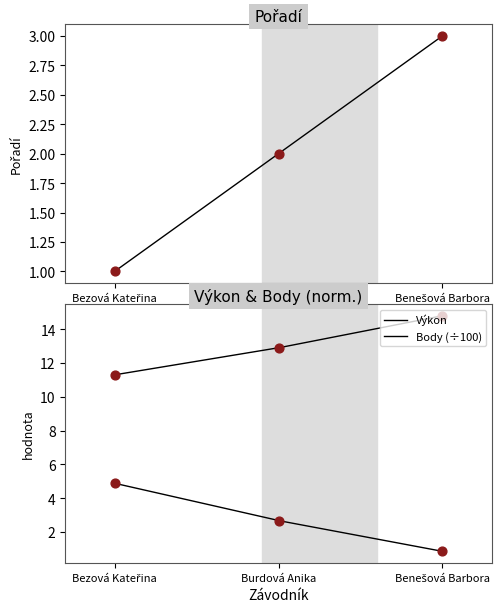

At which category is the sum across all series the highest?

Benešová Barbora